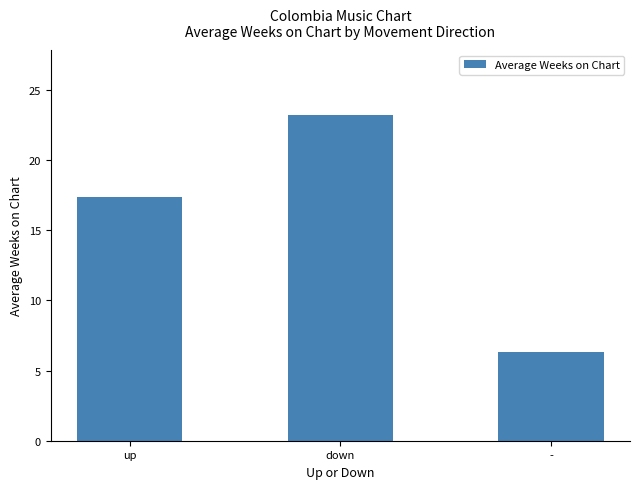

What is the difference between the maximum and second lowest values?

5.8